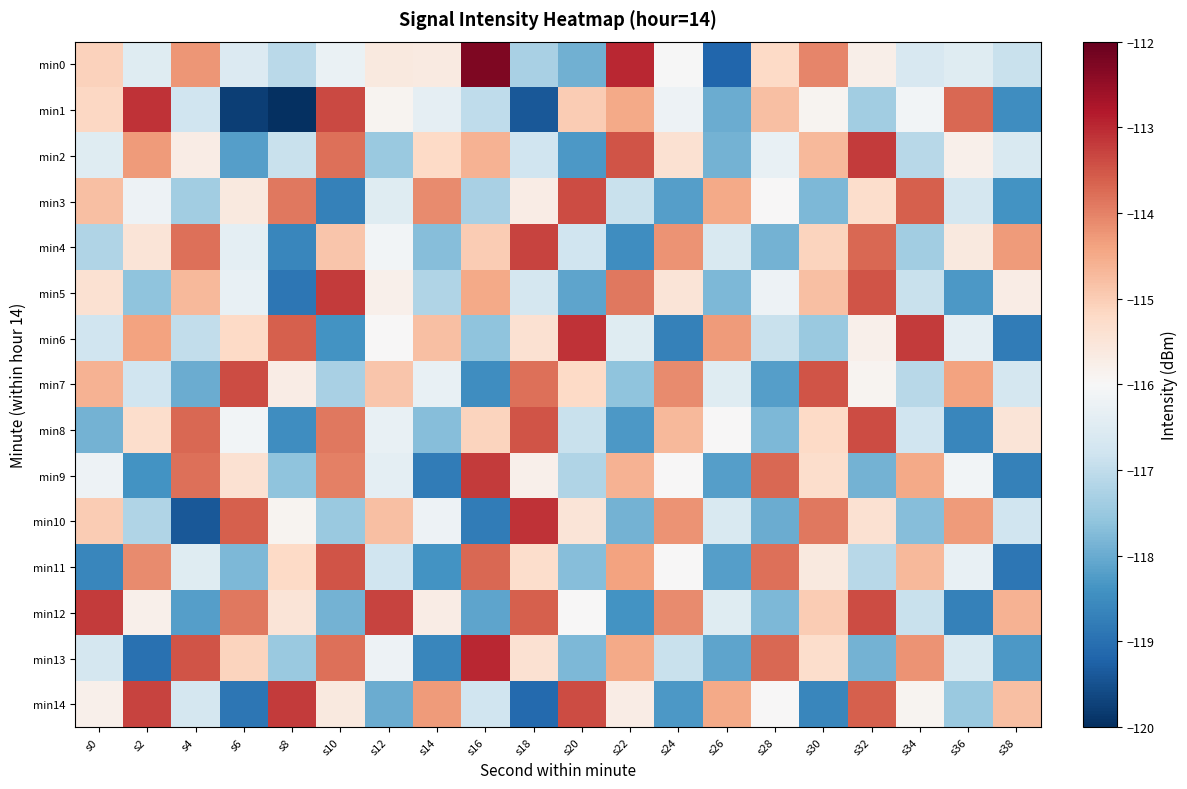

Rank the series at s2 from lowest to highest value.

min13, min9, min5, min10, min7, min0, min3, min12, min4, min8, min6, min2, min11, min14, min1